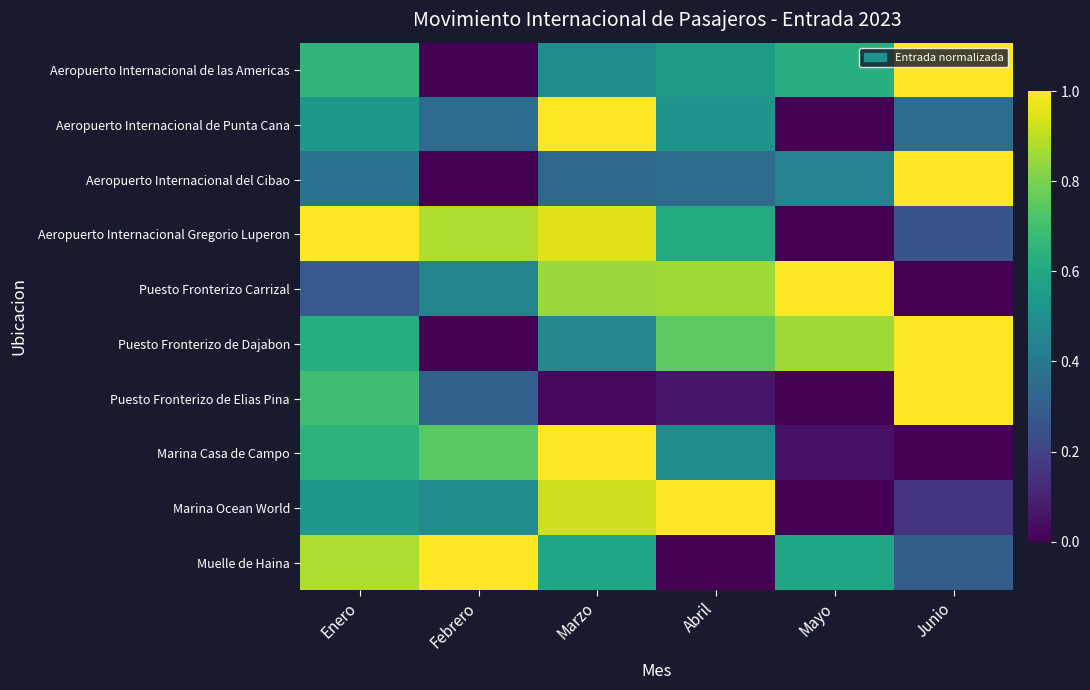

How many data points does each series have?

6